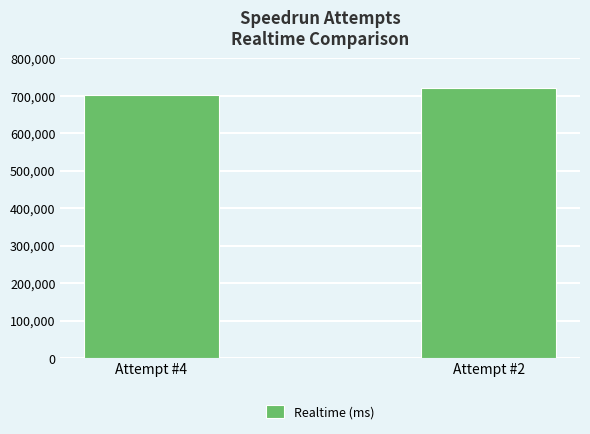

What is the change in value from Attempt #4 to Attempt #2?

+18045